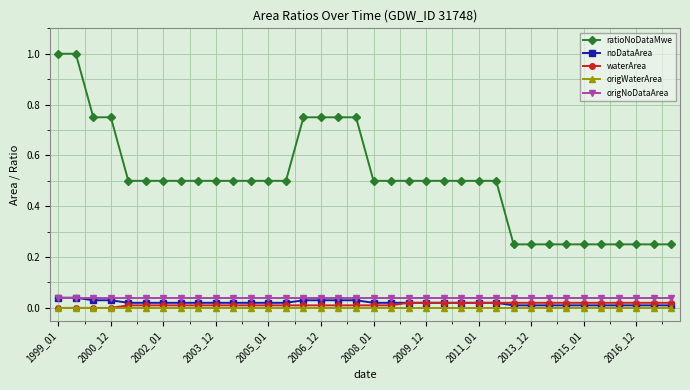

True or false: origWaterArea and ratioNoDataMwe cross at least once.

False